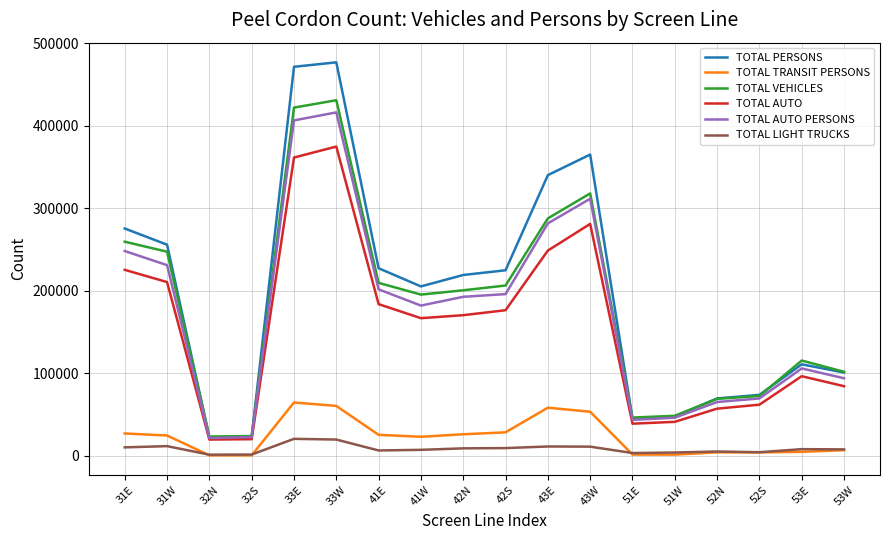

Is the value of TOTAL PERSONS at 51E greater than the value of TOTAL AUTO PERSONS at 53W?

No